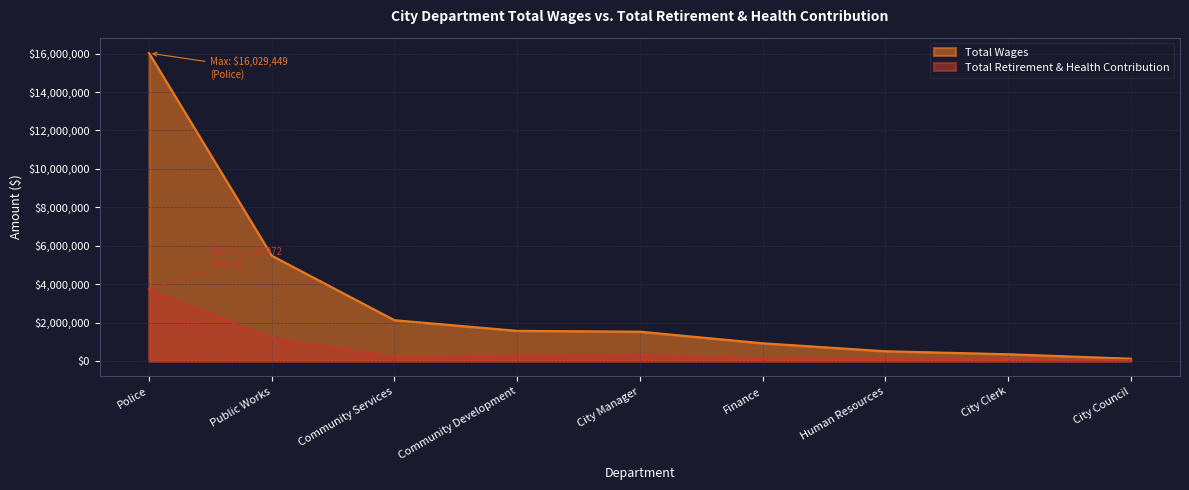

True or false: Total Wages and Total Retirement & Health Contribution intersect in this chart.

False